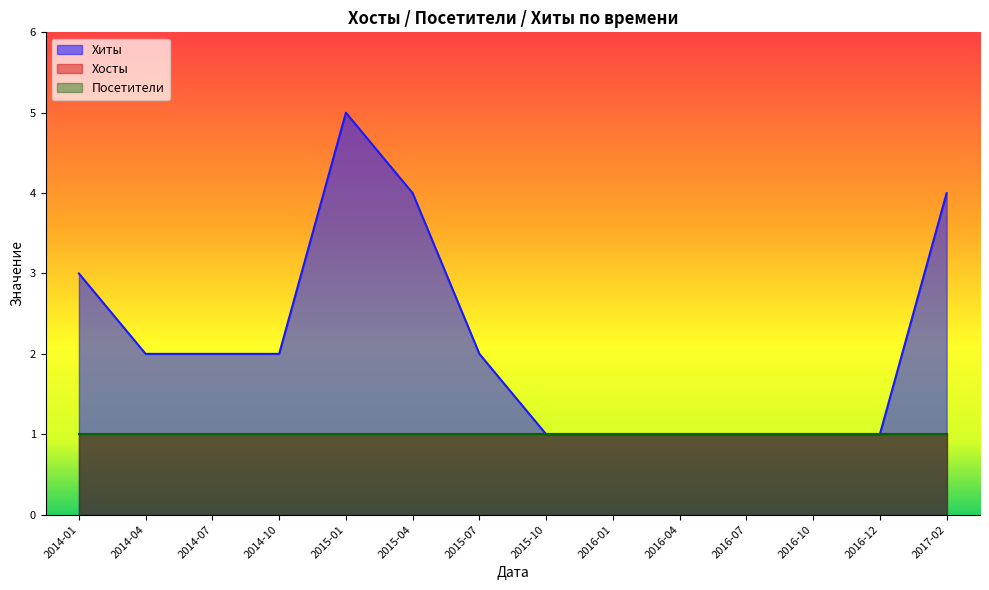

How many values in the Хиты series are below 2?

6